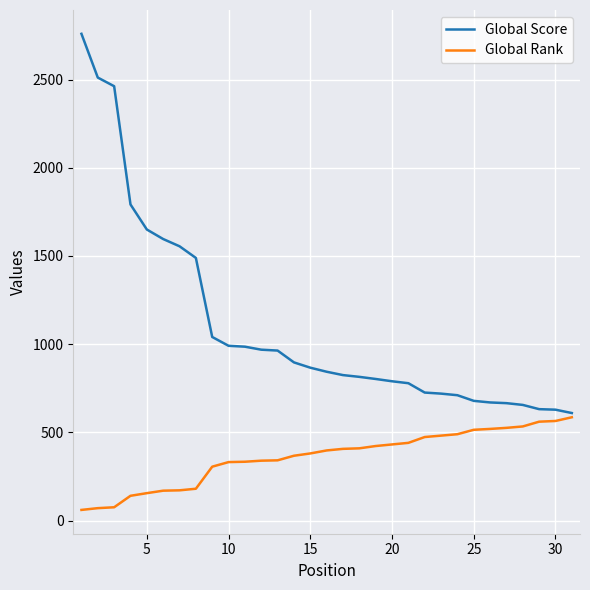

What is the sum of all Global Rank values?

11195